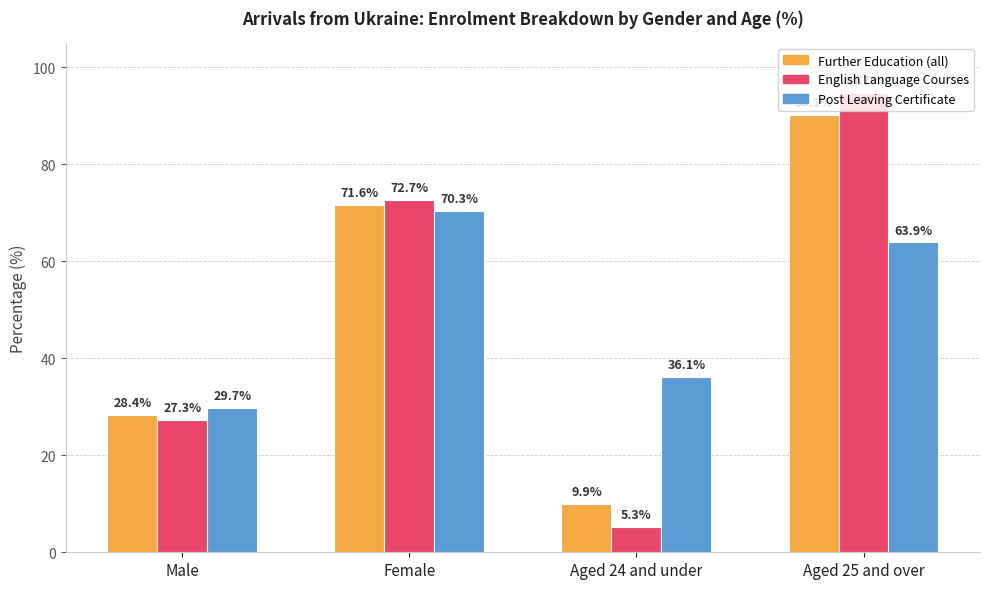

The Post Leaving Certificate series shows 119.7 at Female. True or false?

False